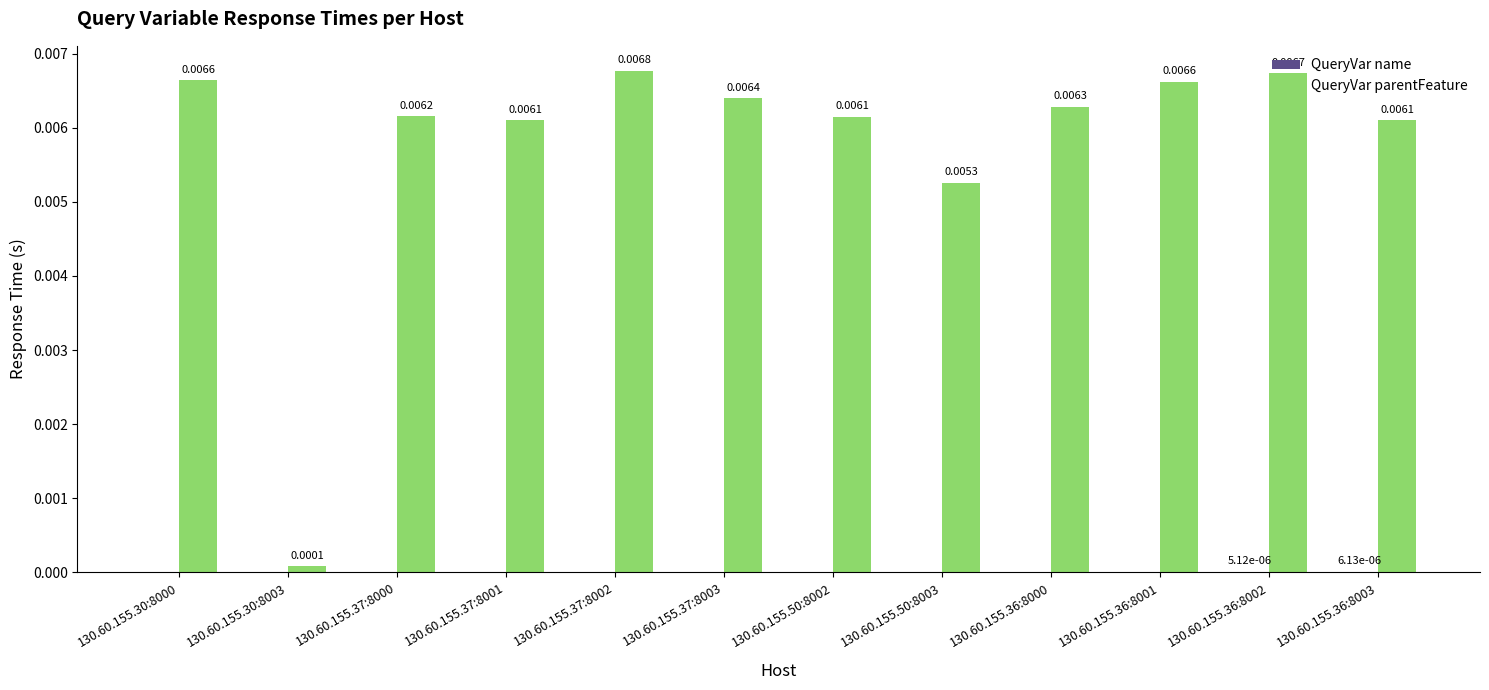

Between 130.60.155.30:8003 and 130.60.155.50:8003, which series saw the biggest shift?

QueryVar parentFeature